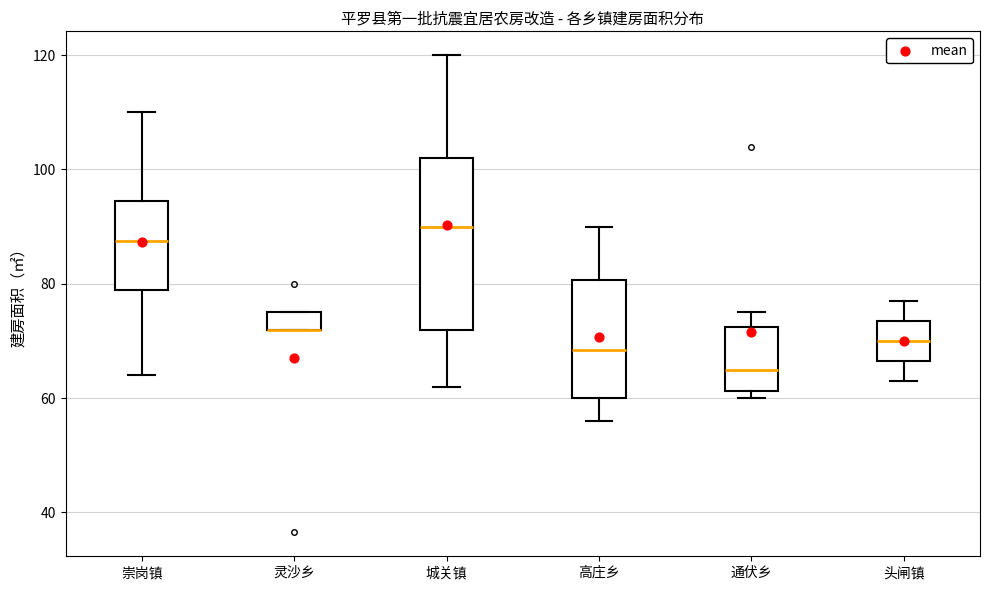

Where is the lower edge of the box for 崇岗镇 on the y-axis? The values are not printed on the chart, so give them approximately, as read against the axis.

80